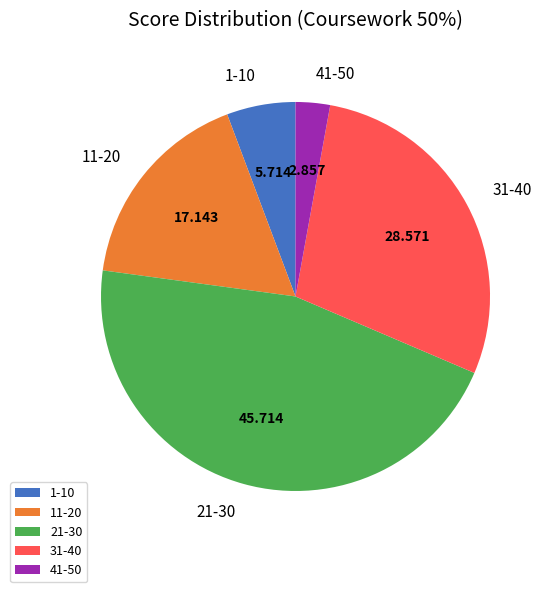

Does 21-30 represent more than half of the total?

No